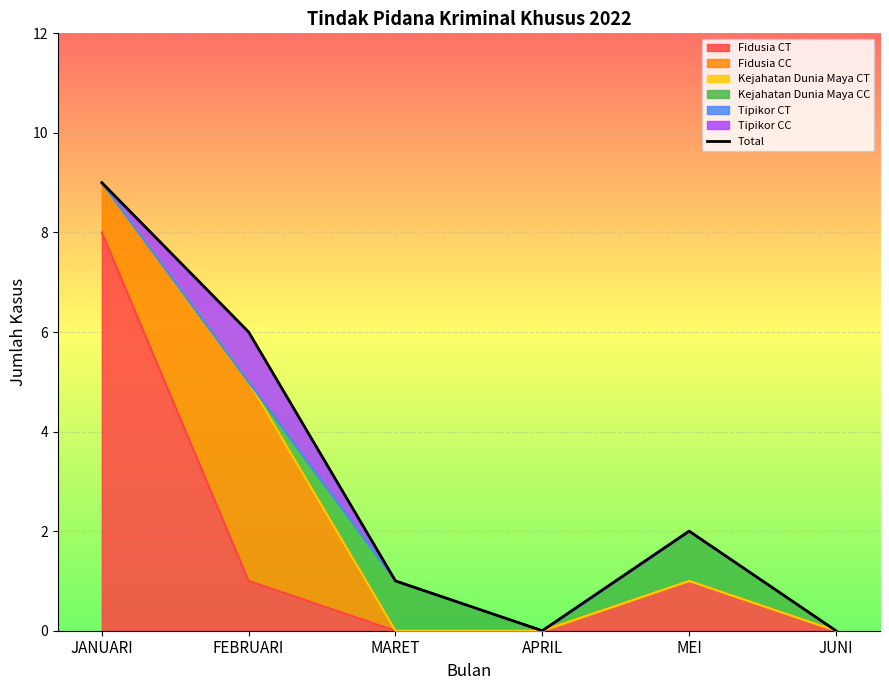

How many values are between 0 and 6?

5